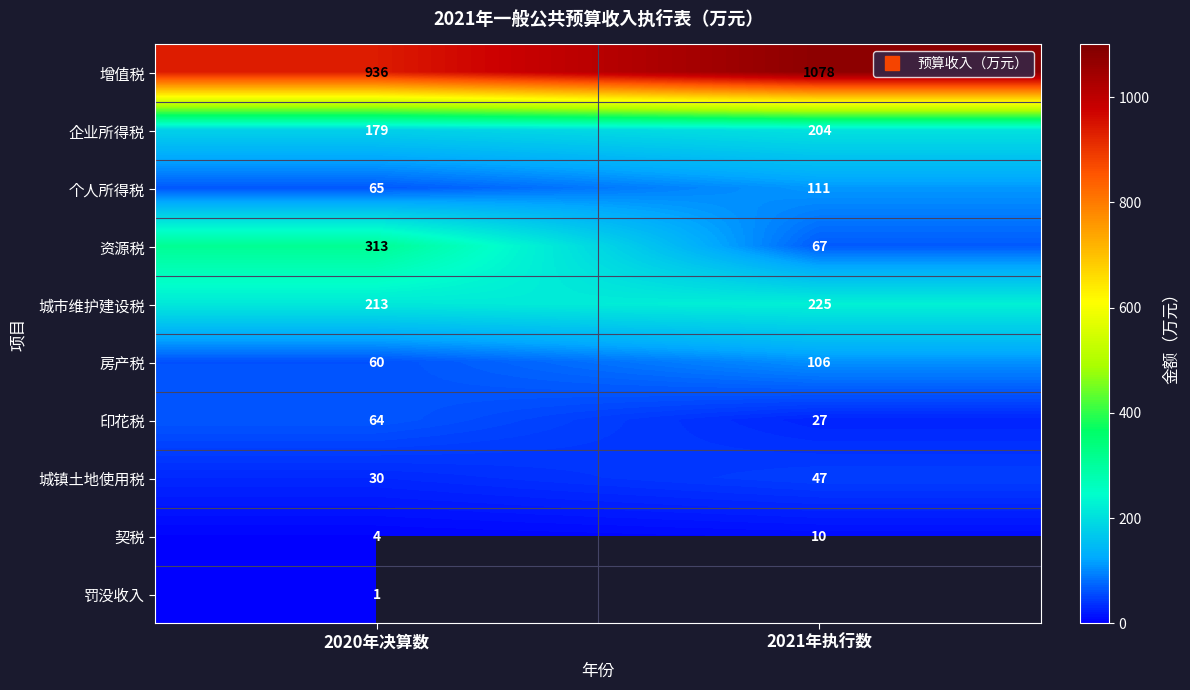

Count the 企业所得税 values in the range 179 to 204.

2